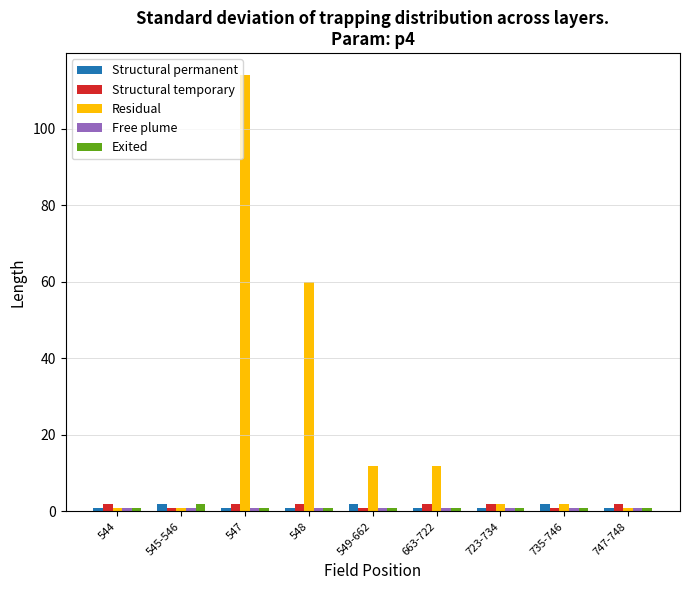

How many bars are there in total?

45